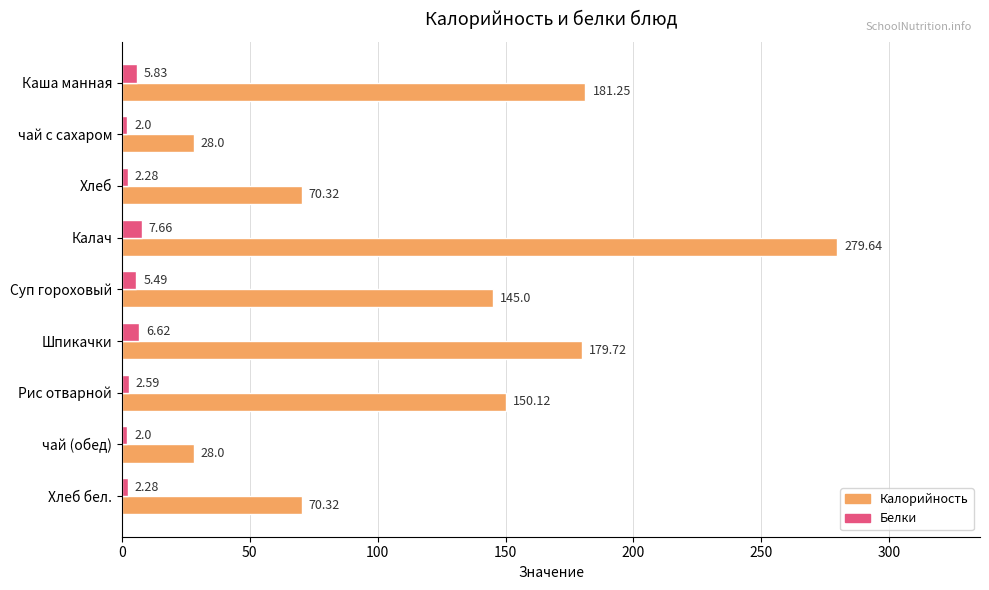

Which series has the largest total across all categories?

Калорийность